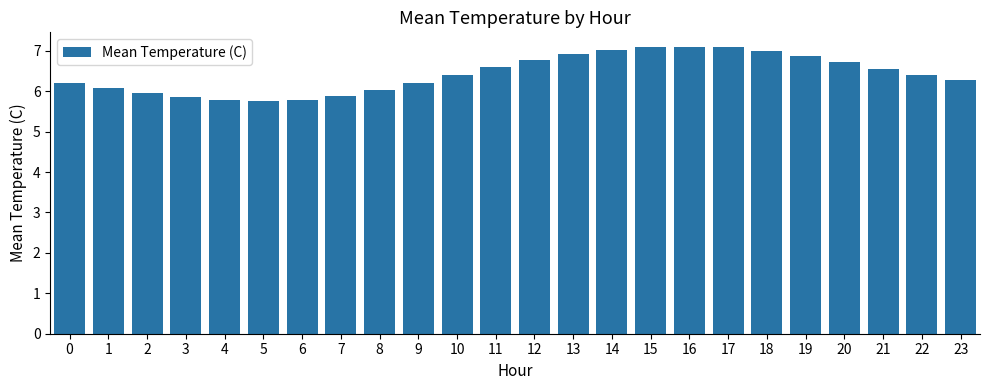

What is the approximate value at 2?

6.0